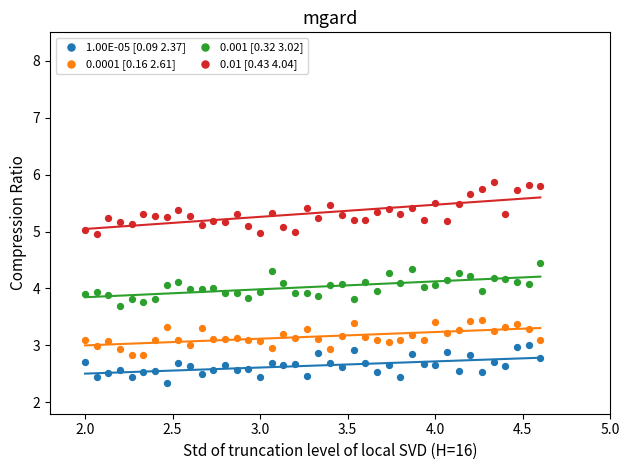

Which series reaches the maximum Y coordinate?

0.01 [0.43 4.04]